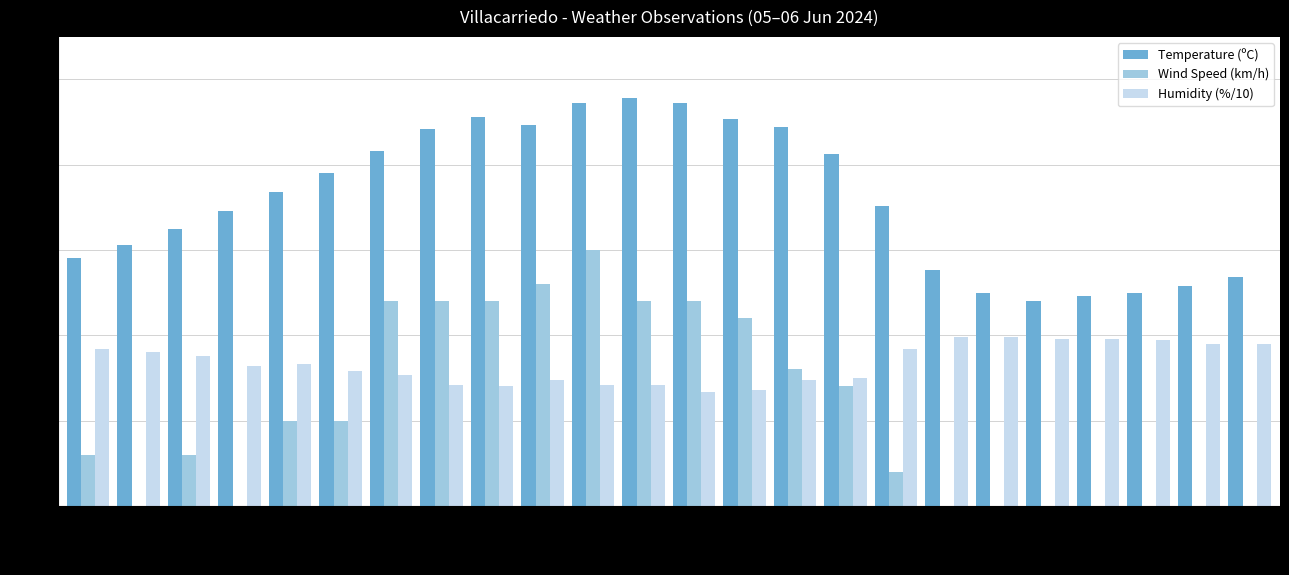

The value of Temperature (ºC) at 08:00 is 12.5. True or false?

True